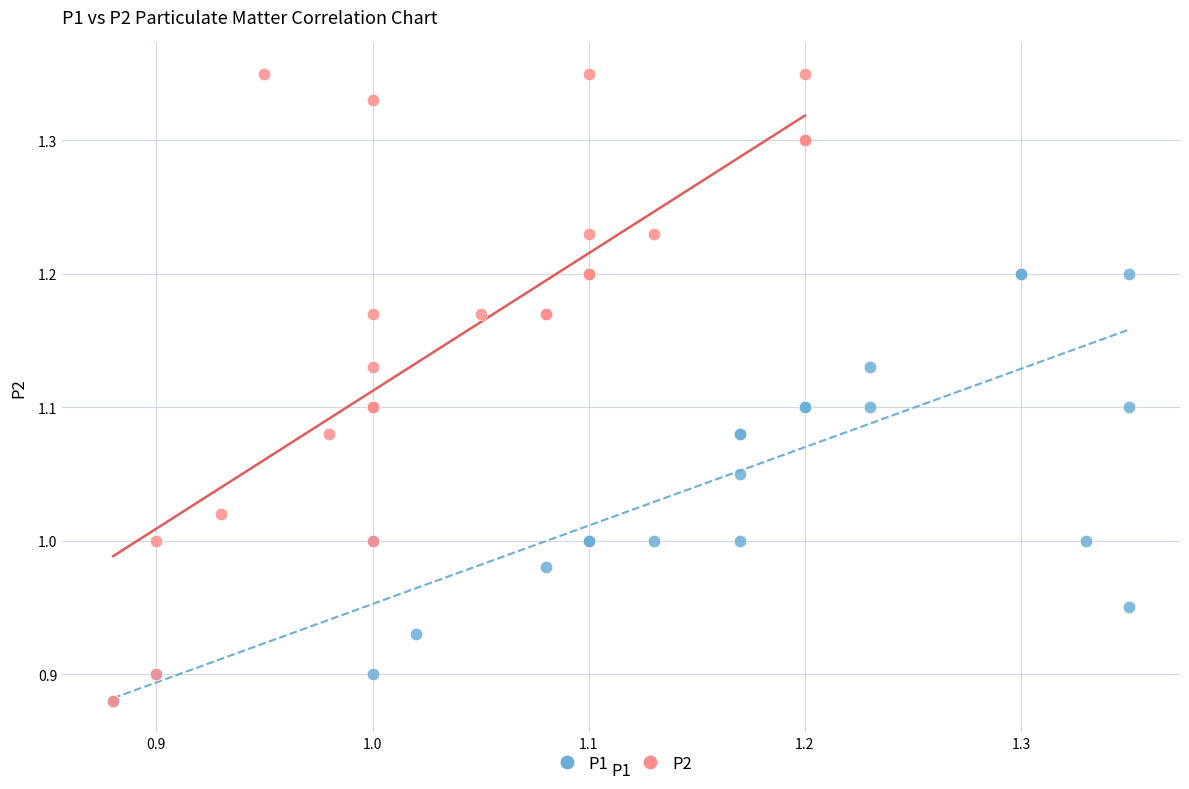

Which series reaches the maximum Y coordinate?

P2